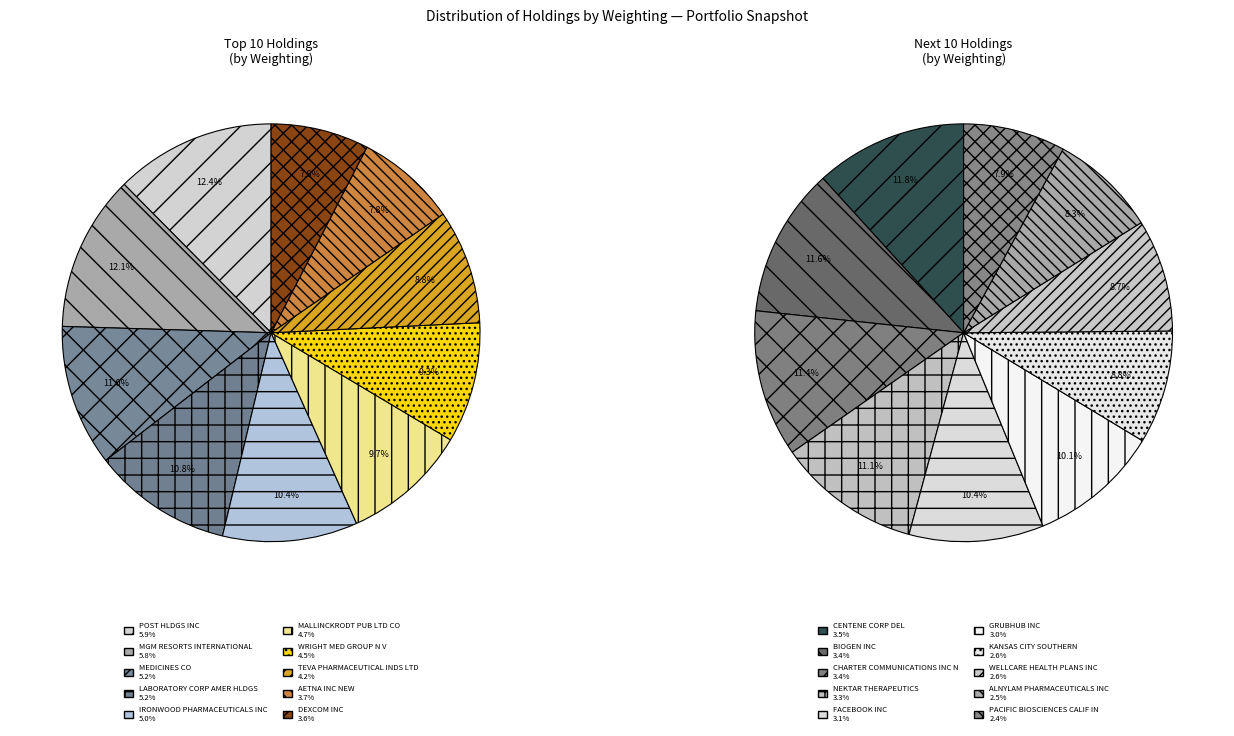

What is the largest slice in the pie chart?

POST HLDGS INC